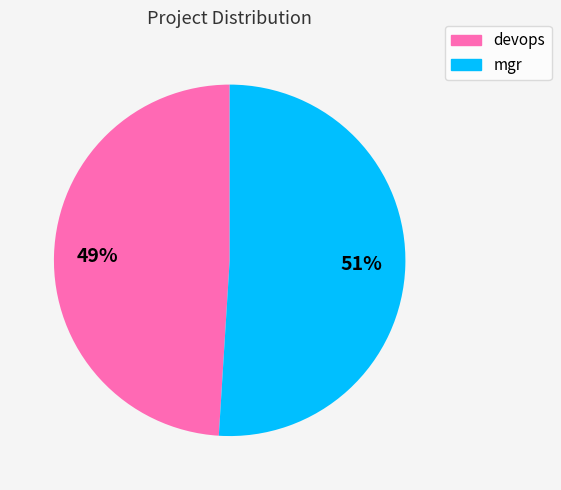

Which slice is the smallest?

devops